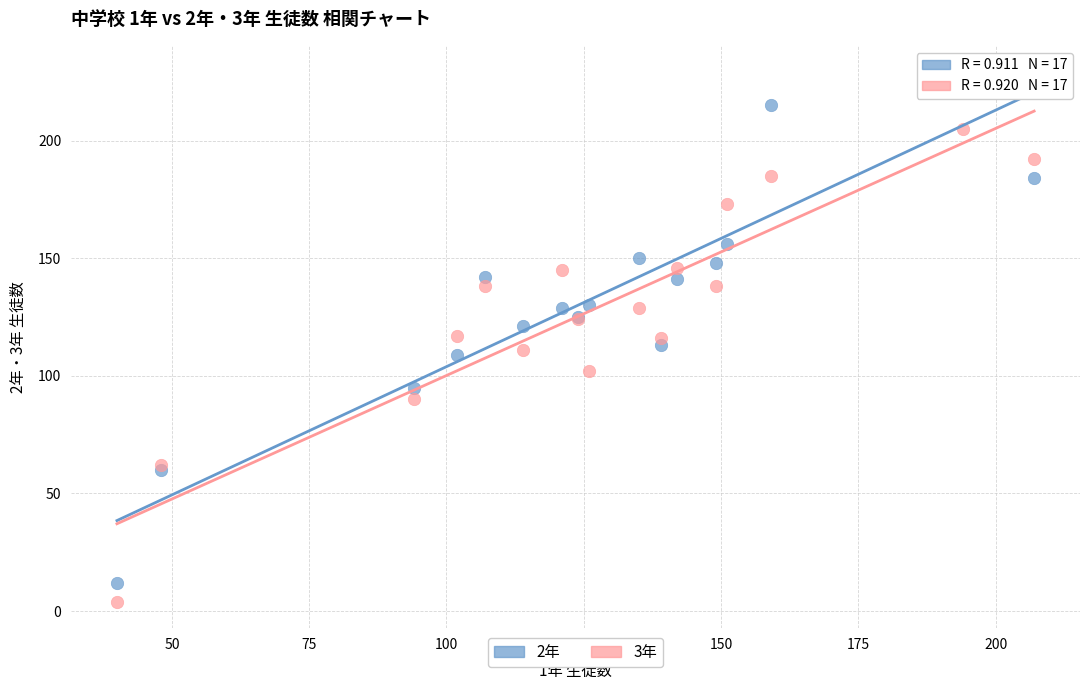

What are all the series names shown in the legend?

2年, 3年